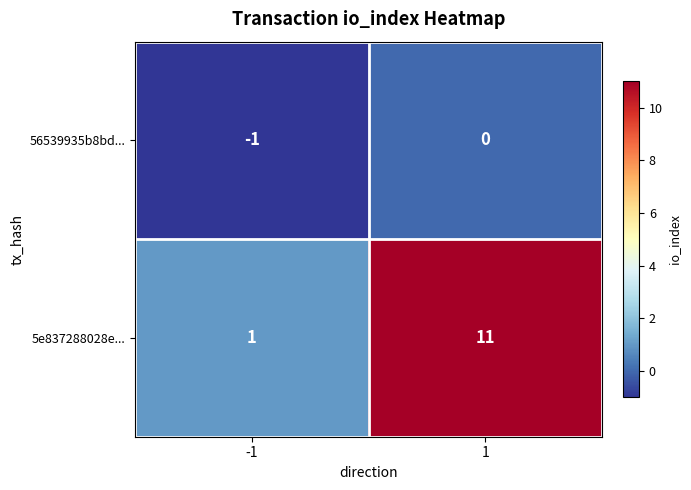

At how many categories does at least one series exceed 0?

2